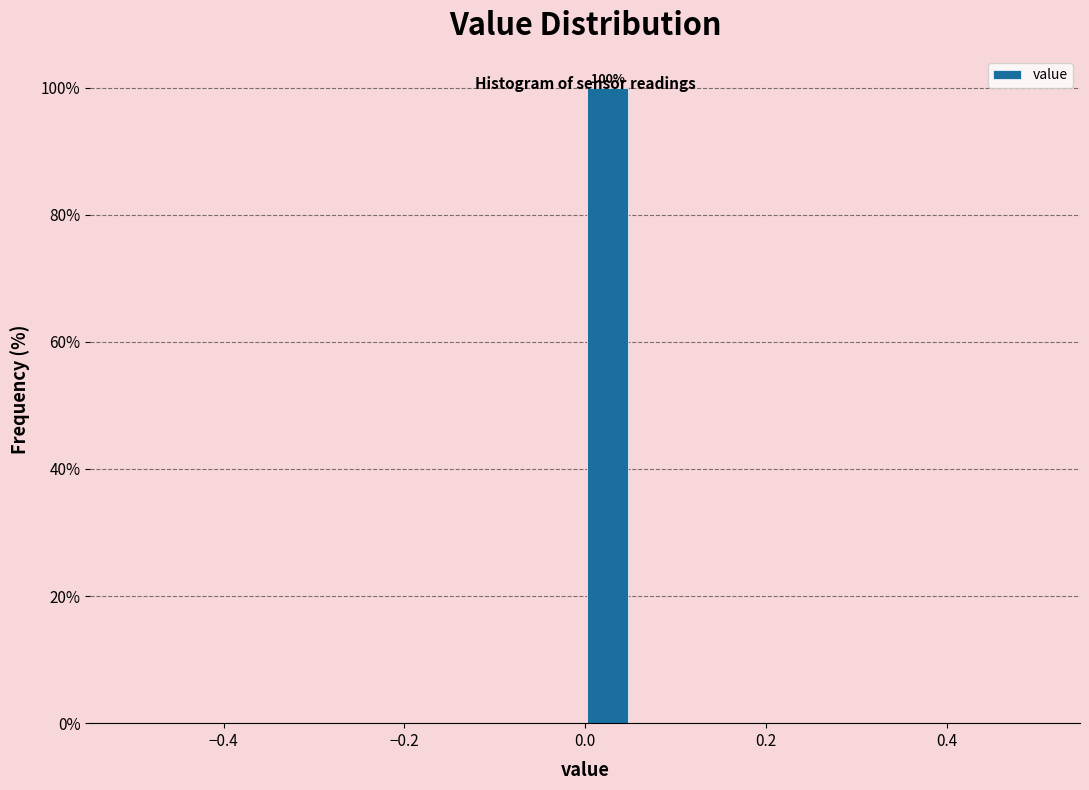

Around what value on the x-axis is the tallest bar? Give the approximate position of its centre, as read against the axis.

0.02